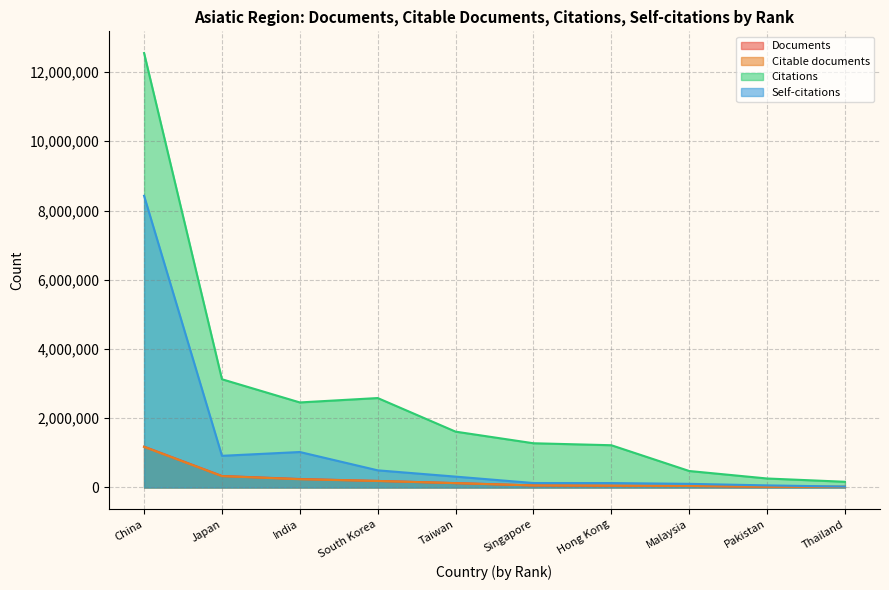

True or false: Citable documents and Self-citations cross at least once.

False